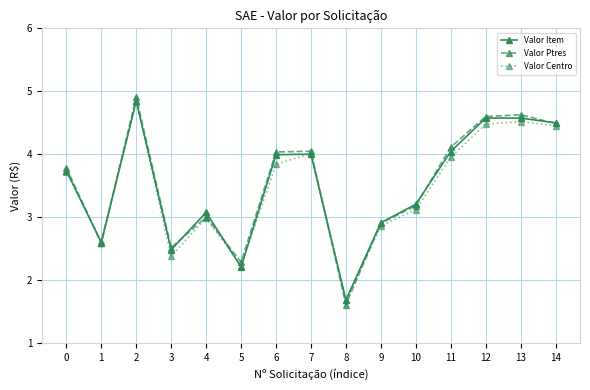

In Valor Ptres, how many points are lower than both neighbors (excluding endpoints)?

4